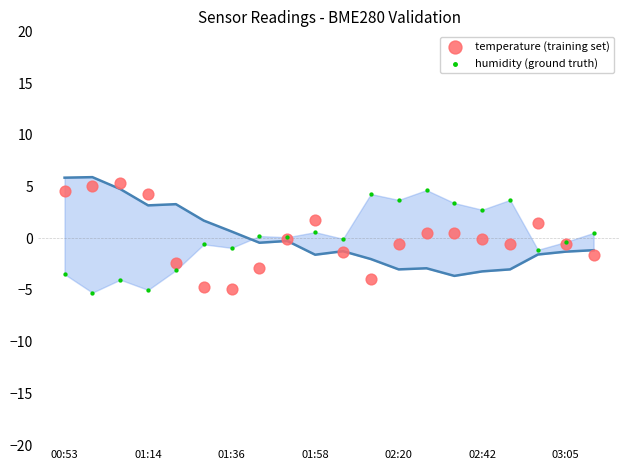

Which series has the widest spread of Y values?

temperature (training set)